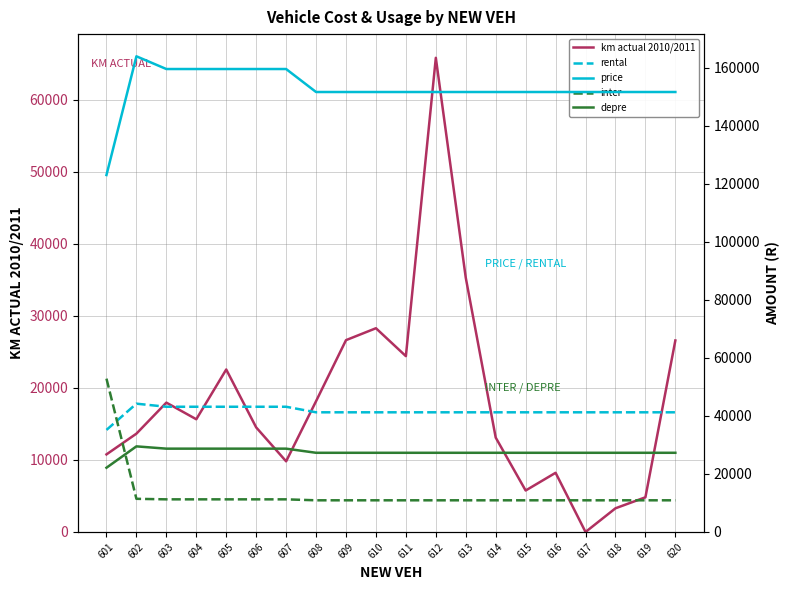

Is the value of inter at 617 greater than the value of rental at 620?

No